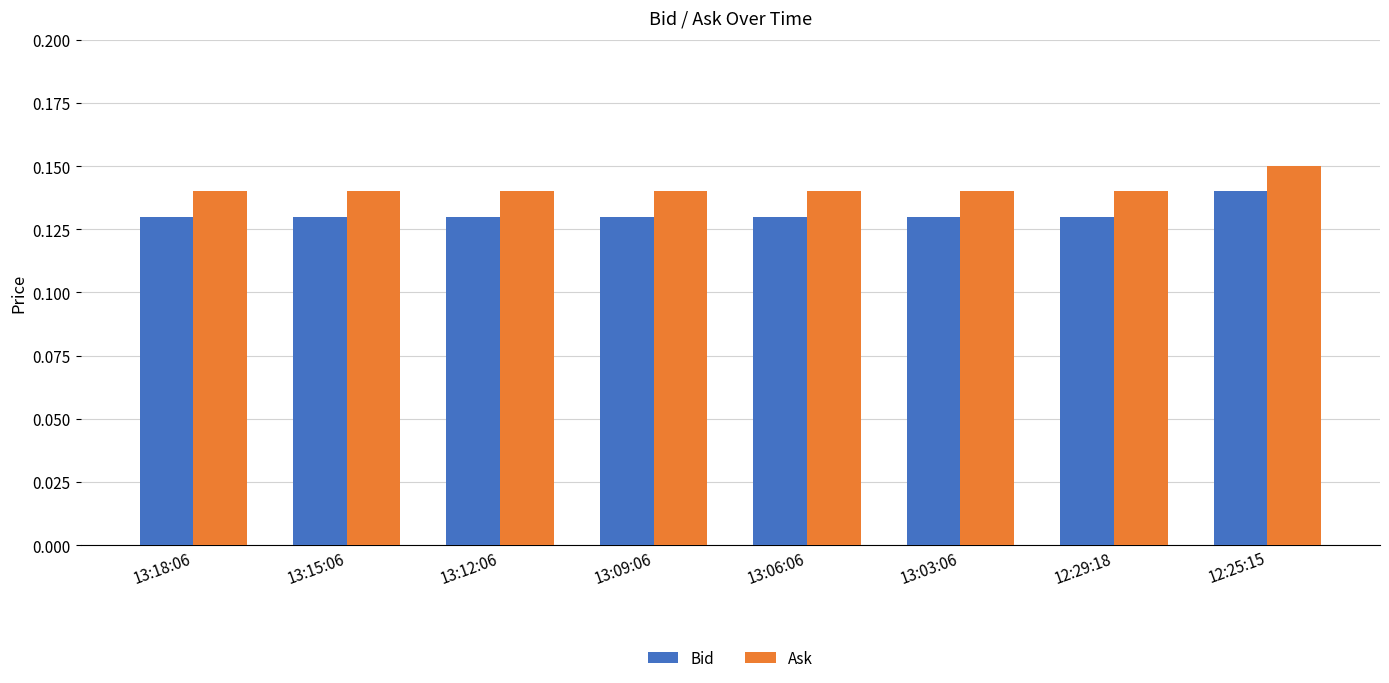

The Ask series shows 0.2 at 13:09:06. True or false?

False